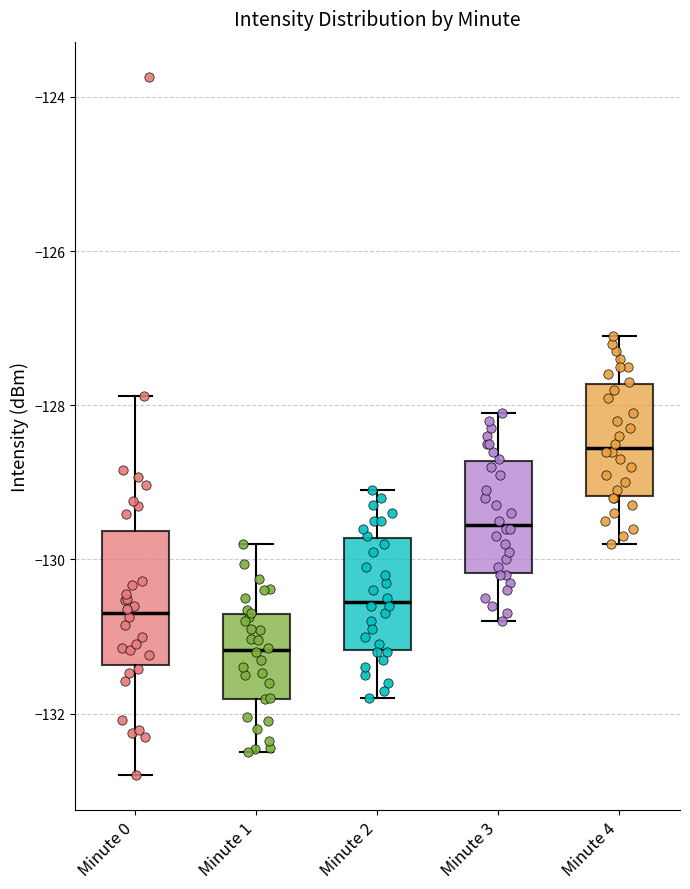

Reading left to right, transcribe this box plot: for each box, give where its median line is, the range the box spans, and where its two whiskers end, as read against the y-axis. The values are not printed on the chart, so give them approximately, as read against the axis.

Minute 0: median -130.6, box -131.4 to -129.6, whiskers -132.8 to -127.8
Minute 1: median -131.2, box -131.8 to -130.8, whiskers -132.4 to -129.8
Minute 2: median -130.6, box -131.2 to -129.8, whiskers -131.8 to -129.0
Minute 3: median -129.6, box -130.2 to -128.8, whiskers -130.8 to -128.0
Minute 4: median -128.6, box -129.2 to -127.8, whiskers -129.8 to -127.0